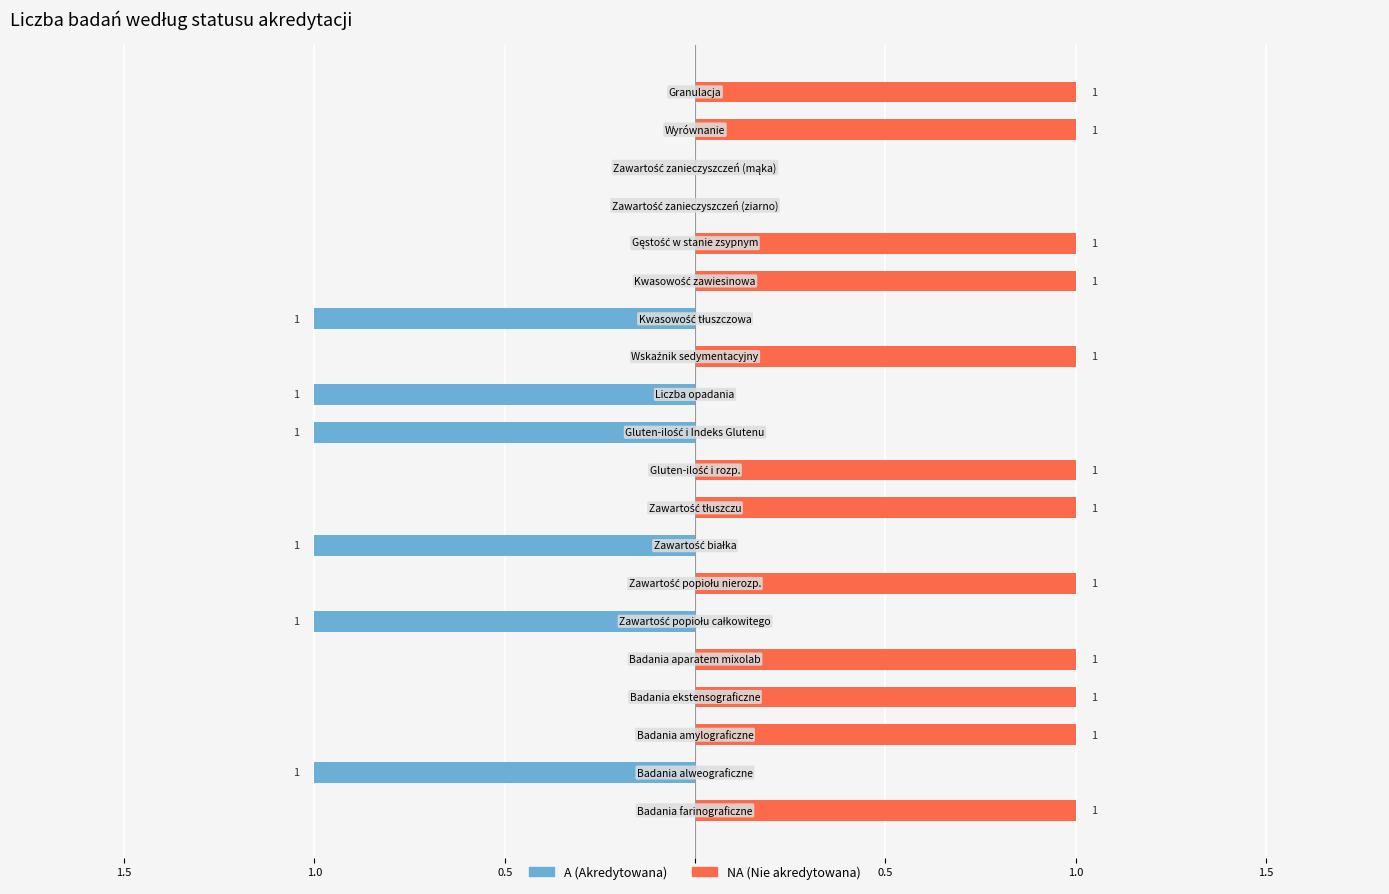

Count the number of categories in the chart.

20